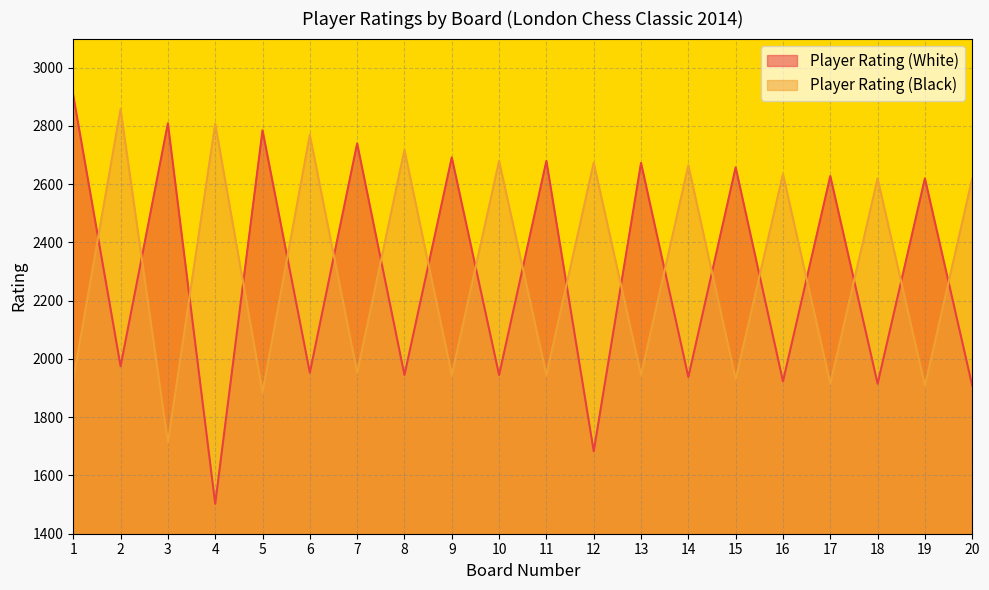

What is the maximum value shown in the chart?

2905